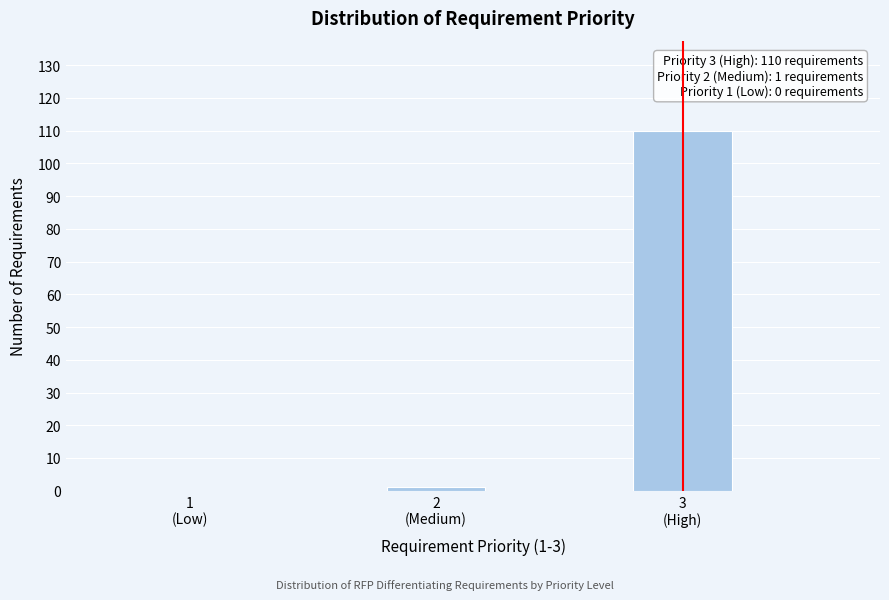

What is the sum of all values?

111